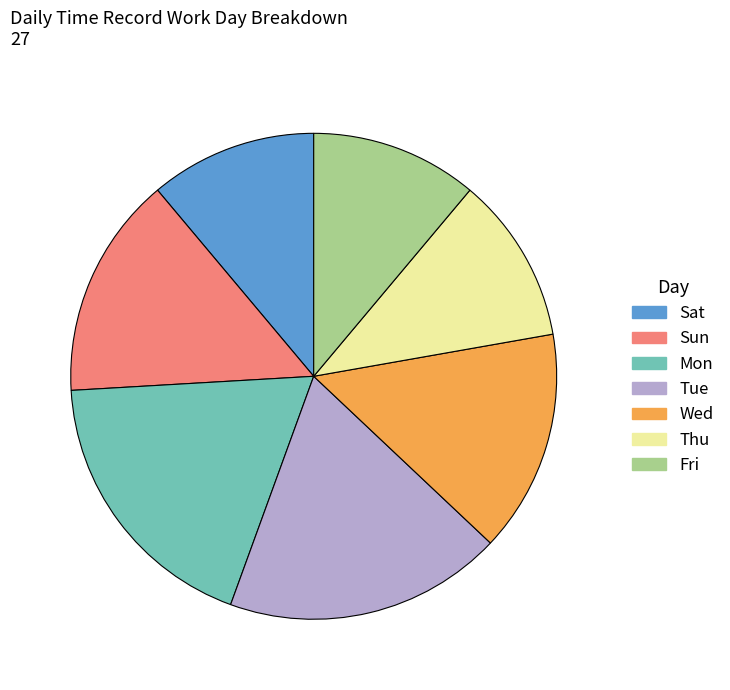

Do Mon and Sun together represent more than half of the pie?

No